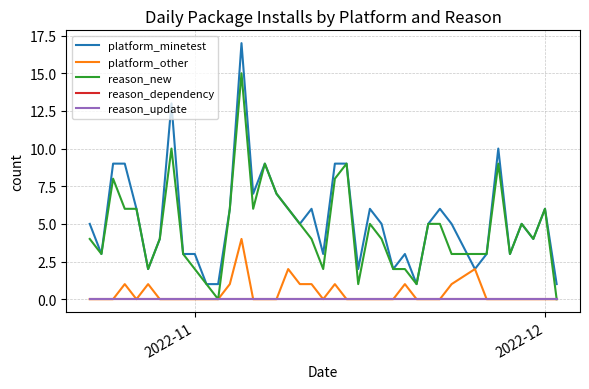

What is the maximum value for reason_new?

15